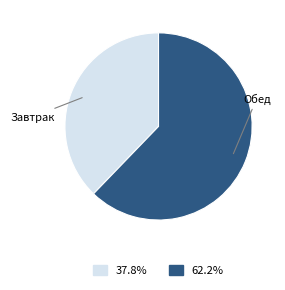

Is there any slice that represents more than half of the pie?

Yes